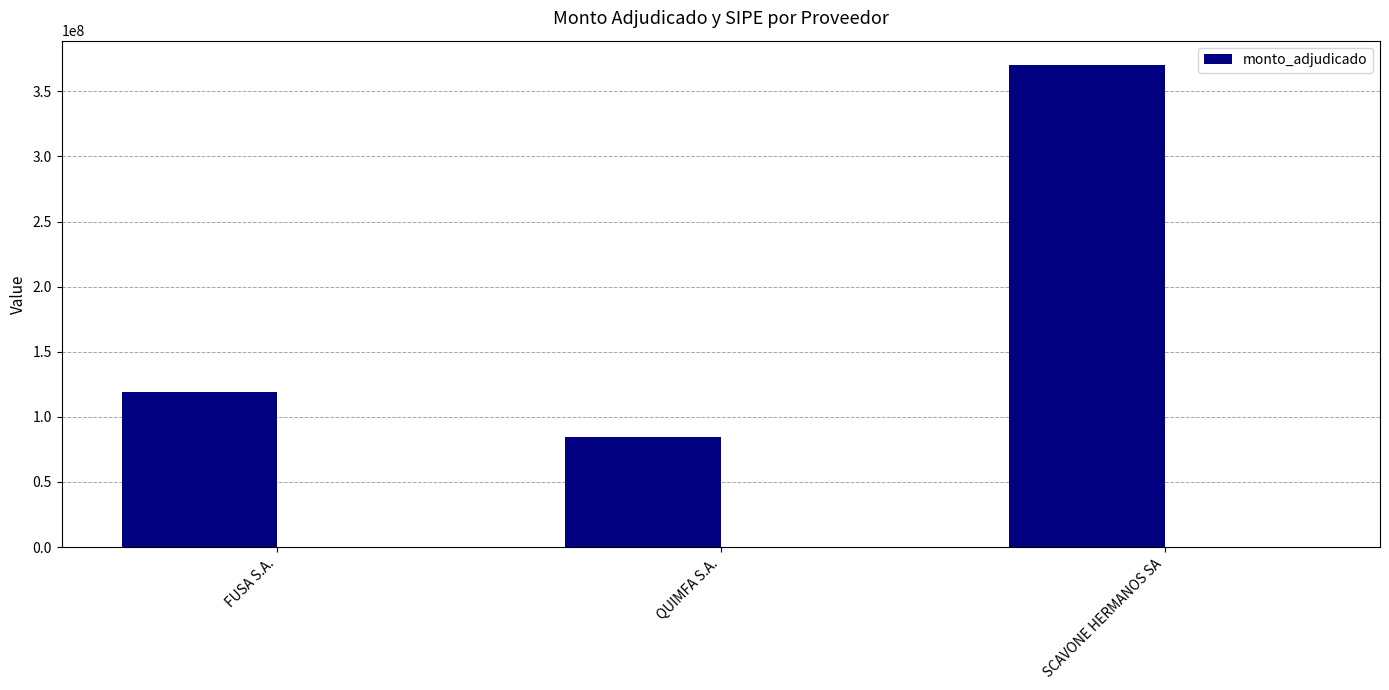

What is the sum of all values?

573720500